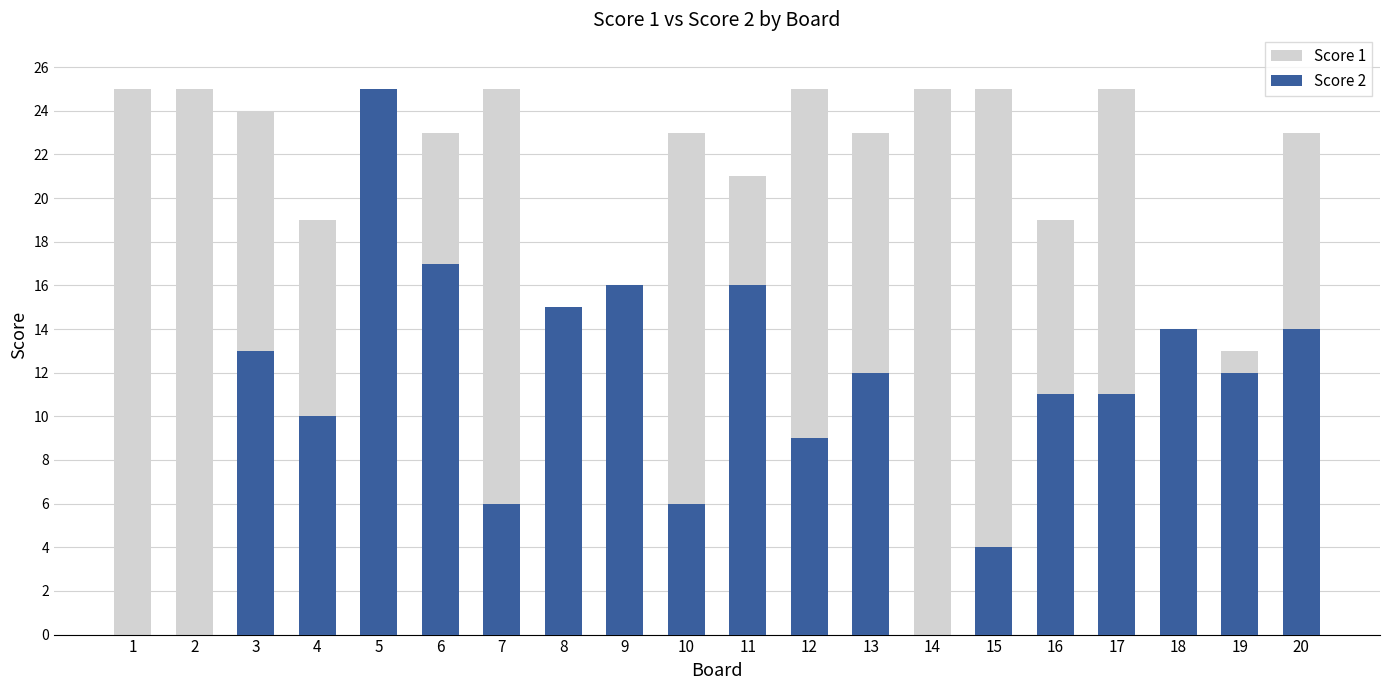

What is the sum of the Score 1 values at 19 and 6?

36